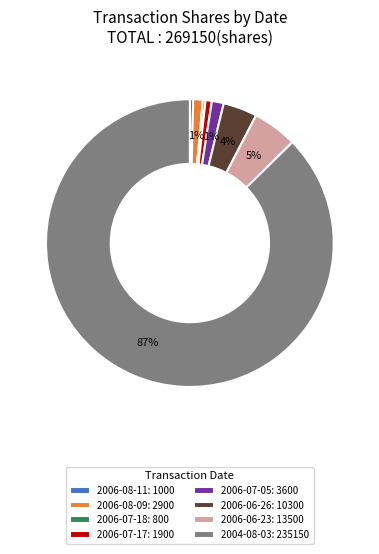

Between 2006-06-26 and 2004-08-03, which is larger?

2004-08-03